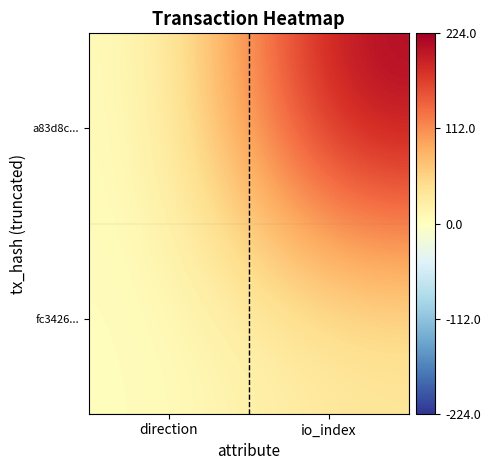

Which series has the widest spread of values?

a83d8c...